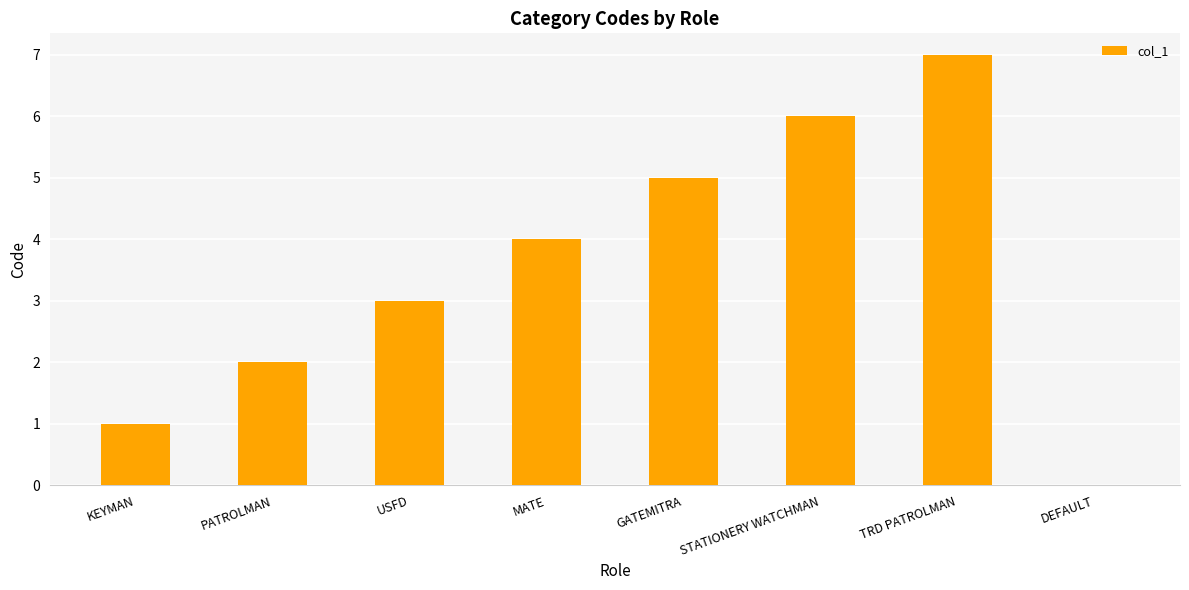

Reading left to right, transcribe all the data shown in this chart.

KEYMAN=1	PATROLMAN=2	USFD=3	MATE=4	GATEMITRA=5	STATIONERY WATCHMAN=6	TRD PATROLMAN=7	DEFAULT=0